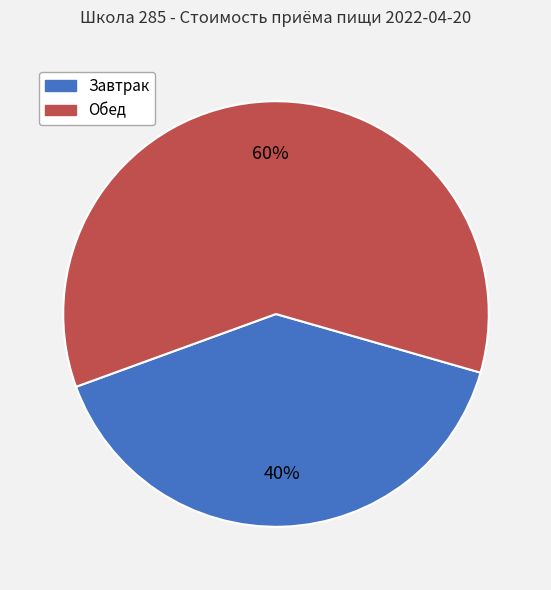

Which category has the smallest portion of the pie?

Завтрак